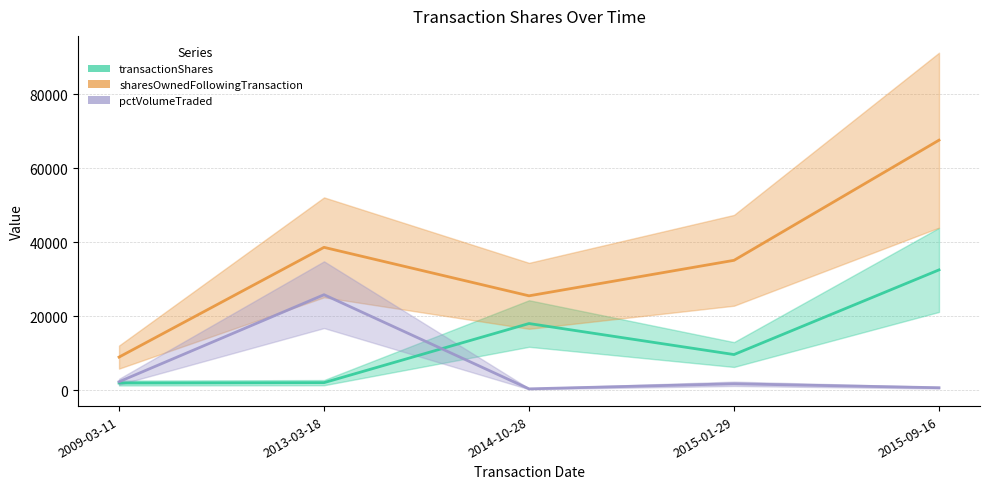

What is the sum of the pctVolumeTraded (center) values at 2013-03-18 and 2015-09-16?

26427